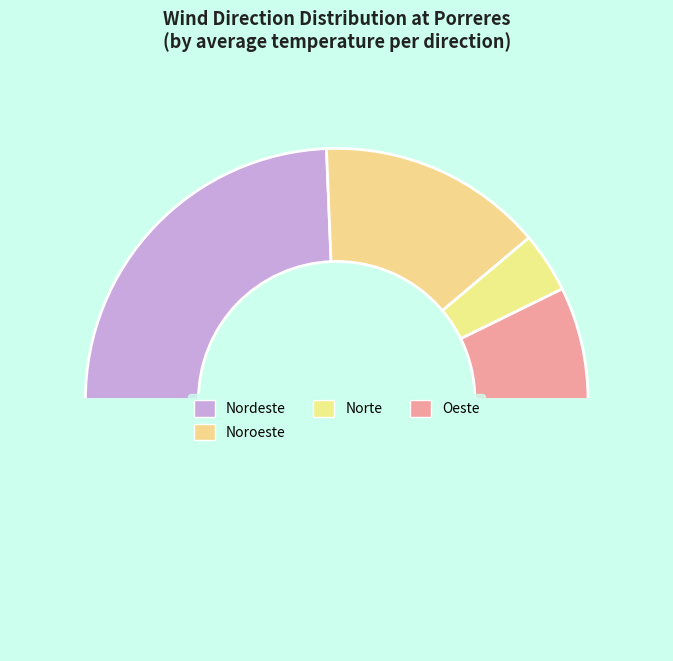

How many slices are in this pie chart?

5